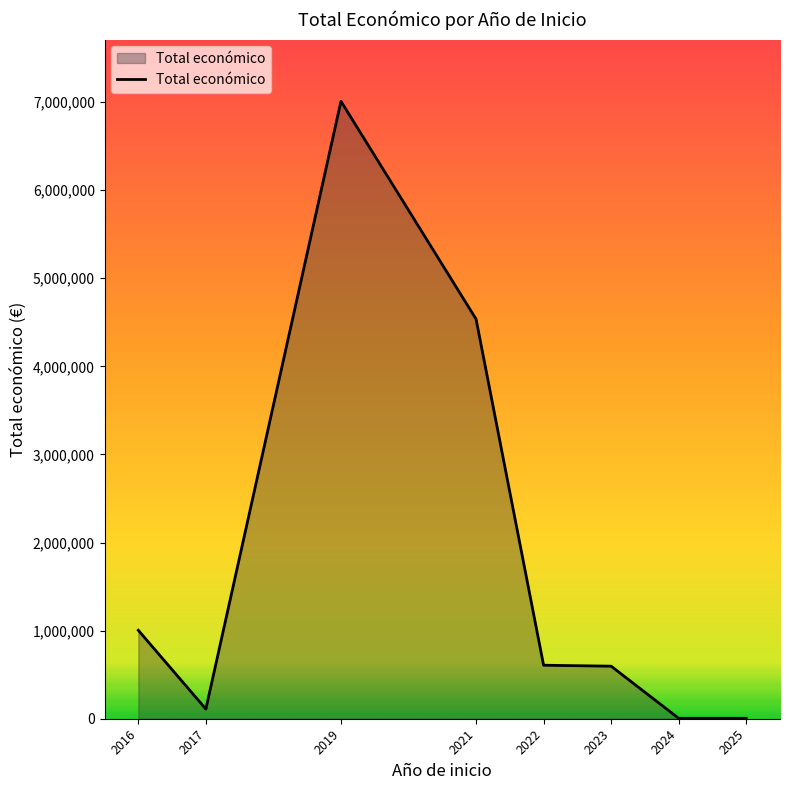

Is it true that the value at 2022 is 916068?

False